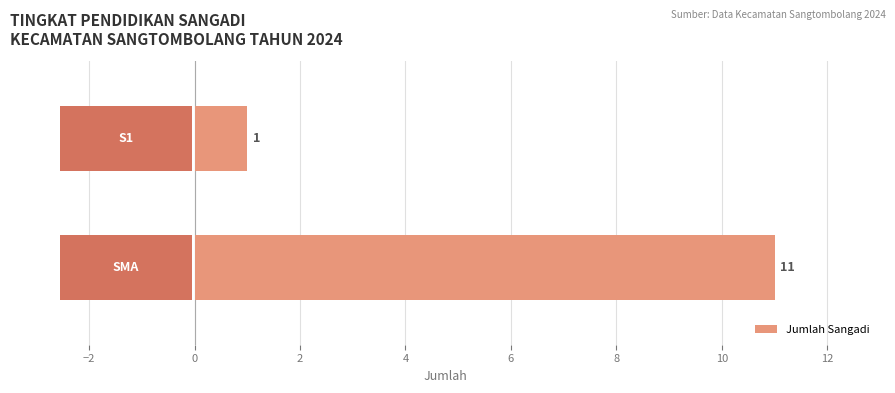

What is the greatest value displayed?

11